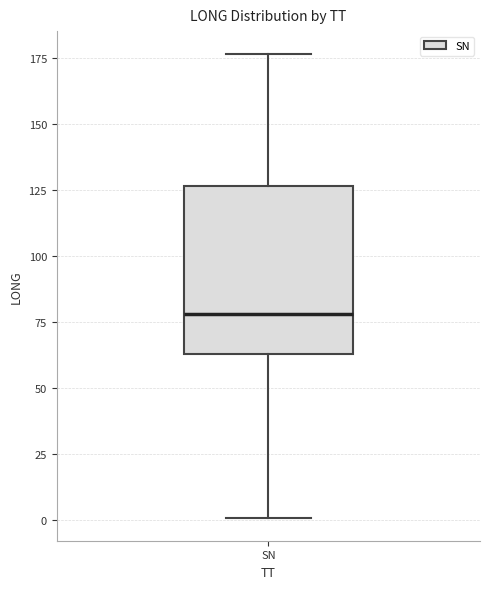

Transcribe this box plot: give where the median line is, the range the box spans, and where the two whiskers end, as read against the y-axis. The values are not printed on the chart, so give them approximately, as read against the axis.

median 80, box 65 to 125, whiskers 0 to 175